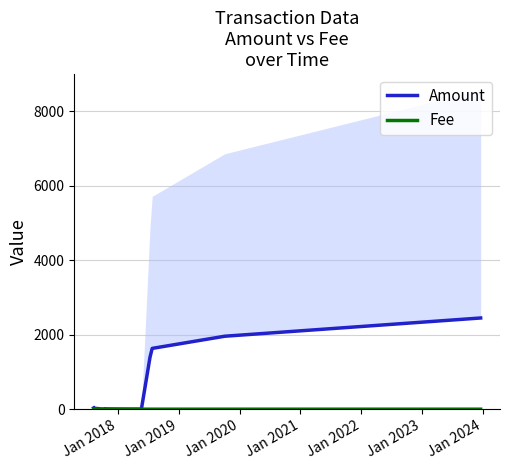

What is the highest value of the Fee series?

1.0